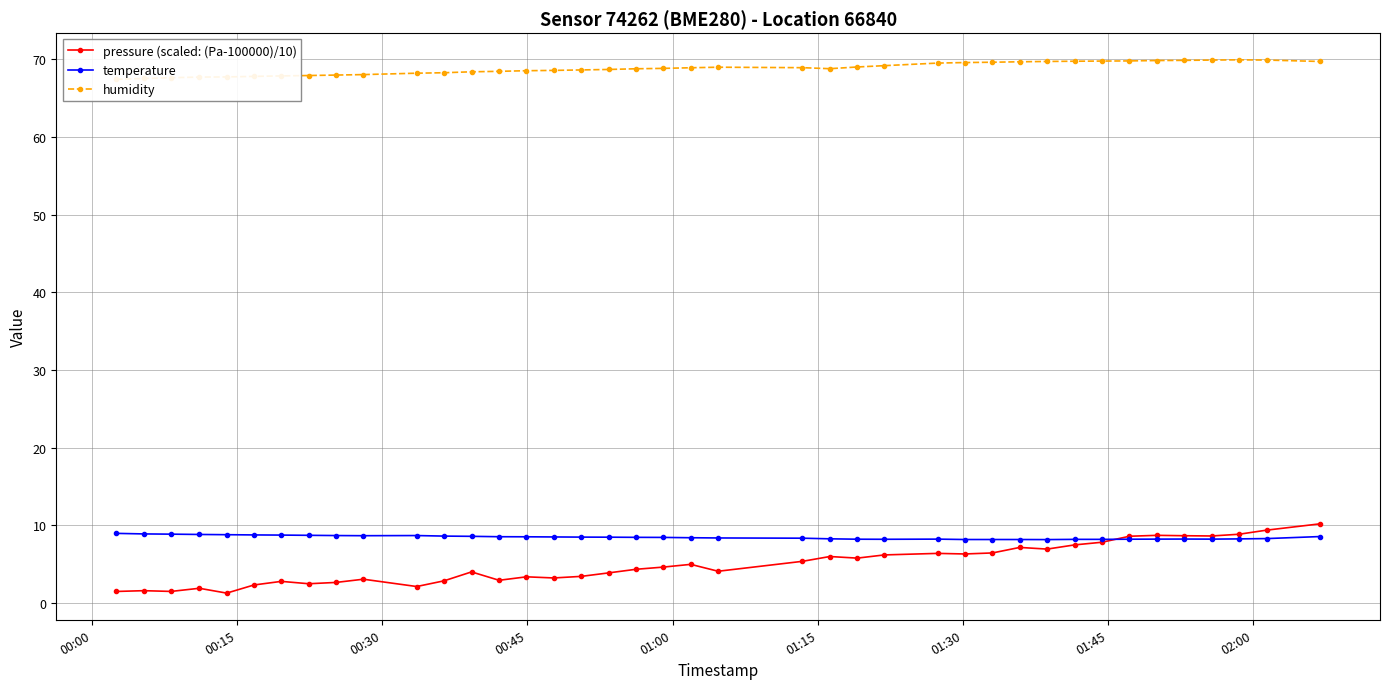

True or false: temperature has more than 2 points higher than both neighbors.

True